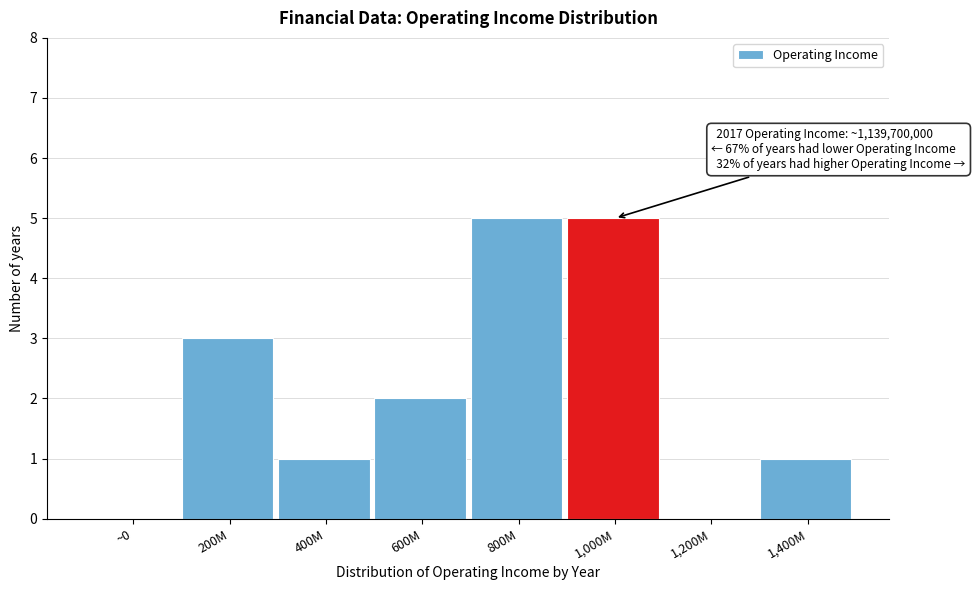

Reading left to right, list all the values displayed in this chart.

~0=0	200M=3	400M=1	600M=2	800M=5	1,000M=5	1,200M=0	1,400M=1